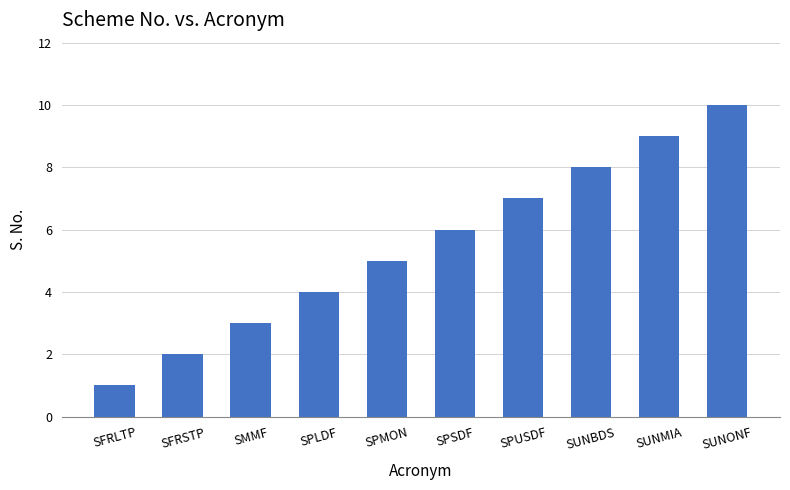

What is the greatest value displayed?

10